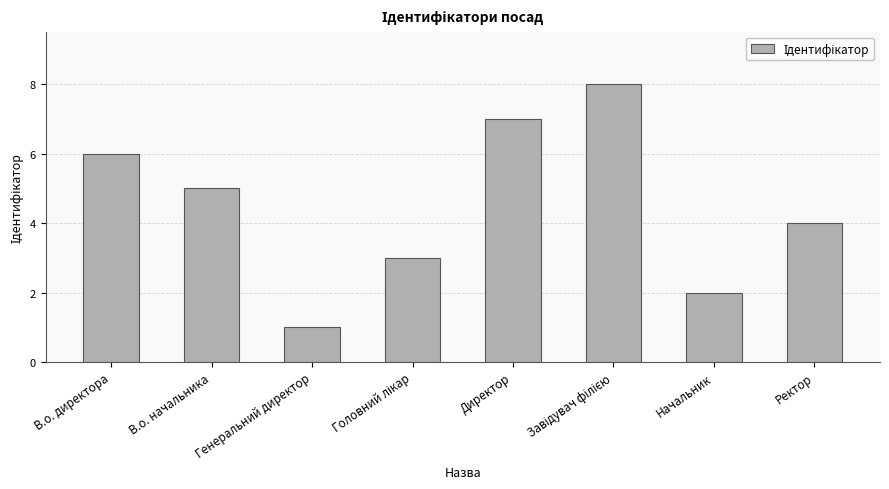

Reading left to right, transcribe all the data shown in this chart.

6	5	1	3	7	8	2	4